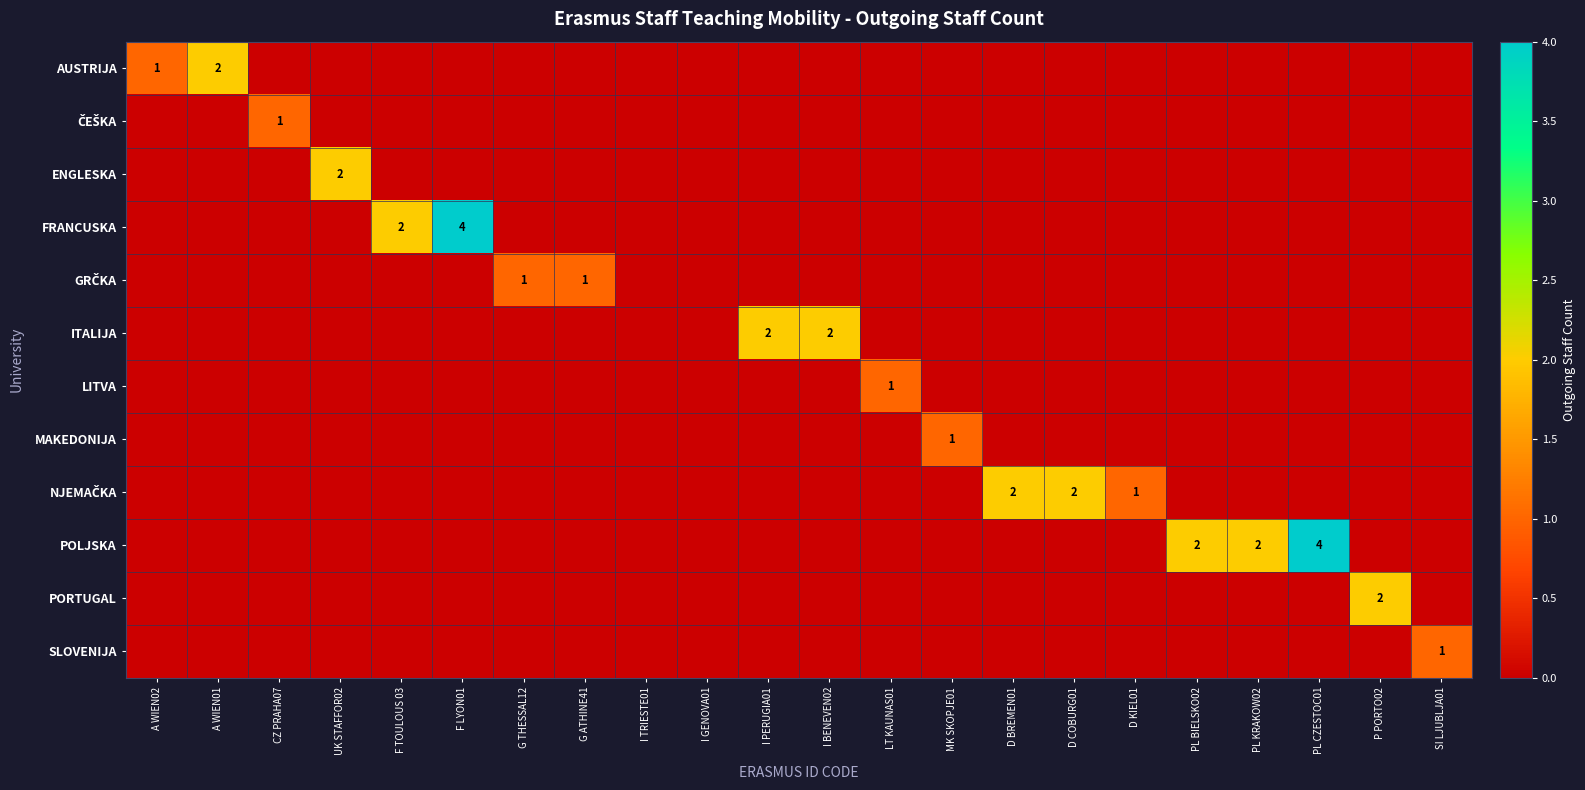

Is it true that ITALIJA equals 3.3 at I BENEVEN02?

False